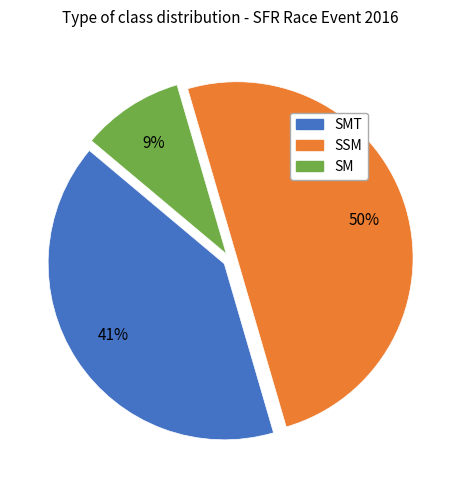

To the nearest percent, what is the average slice percentage?

33%